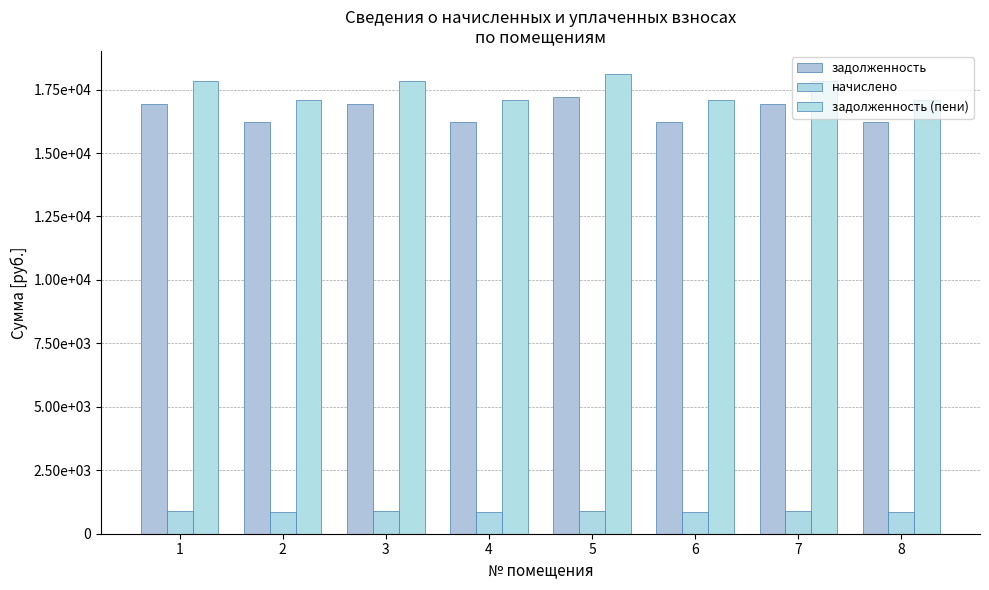

The задолженность series shows 11680.9 at 3. True or false?

False